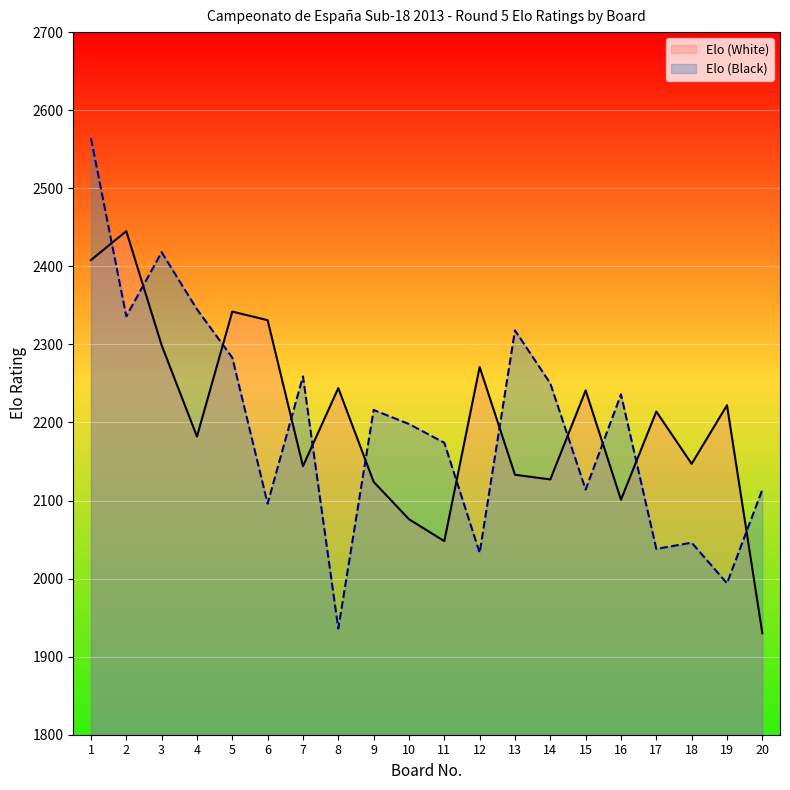

What is the value of the Elo (Black) point at the 11th from the left?

2174